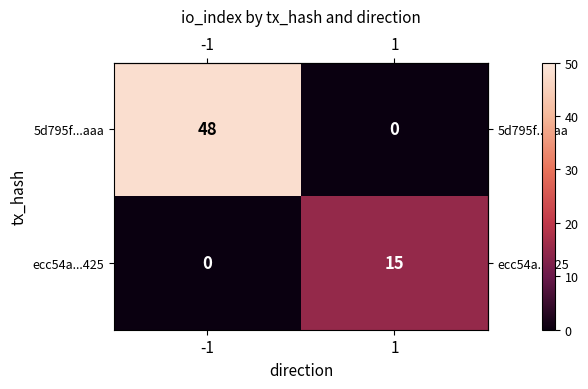

How many positive values does the 5d795f...aaa series have?

1